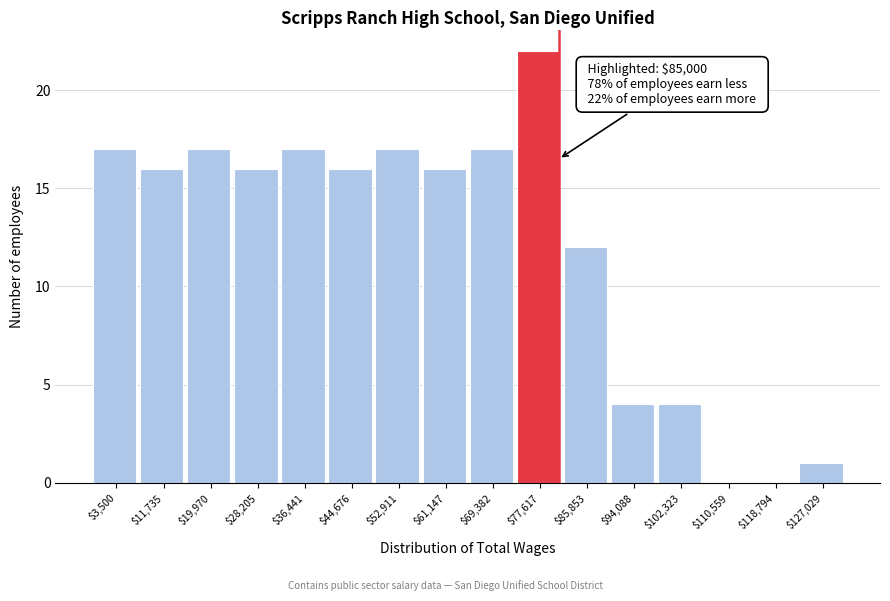

The chart shows a value of 4 at $19,970. True or false?

False